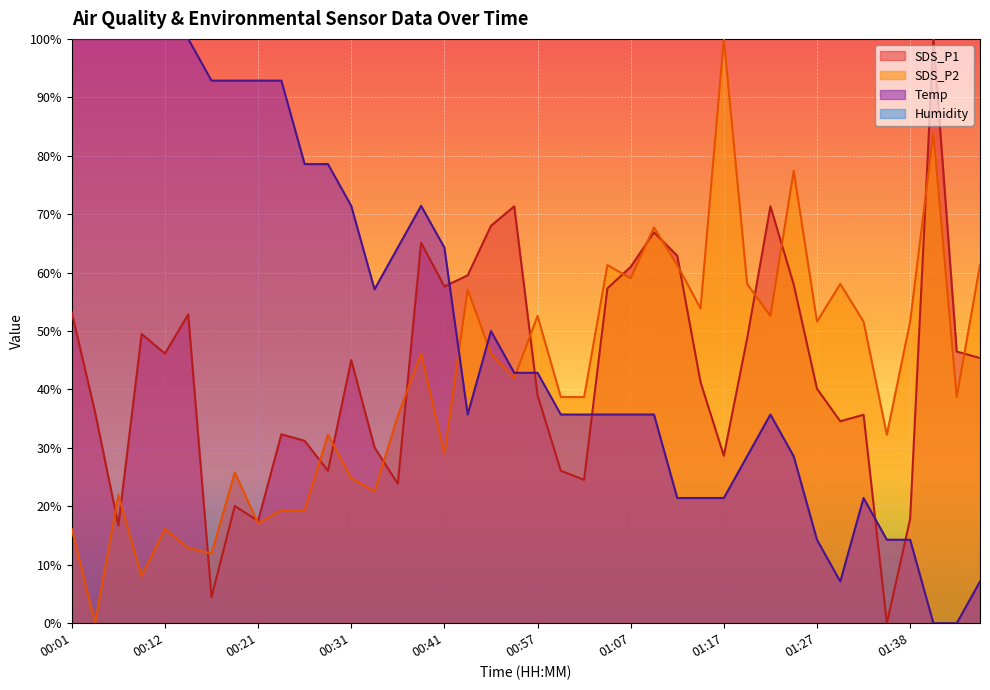

Count the number of categories in the chart.

40